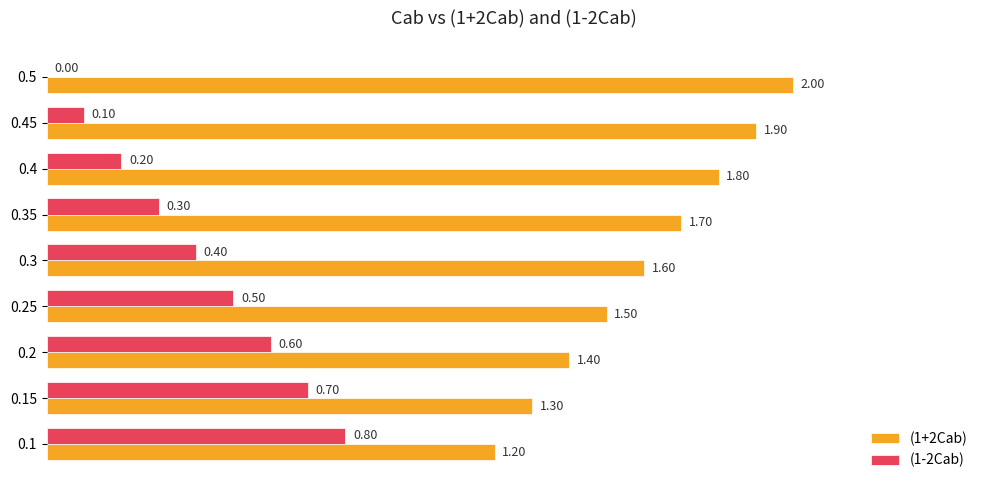

At which category does the chart reach its peak across all series?

0.5